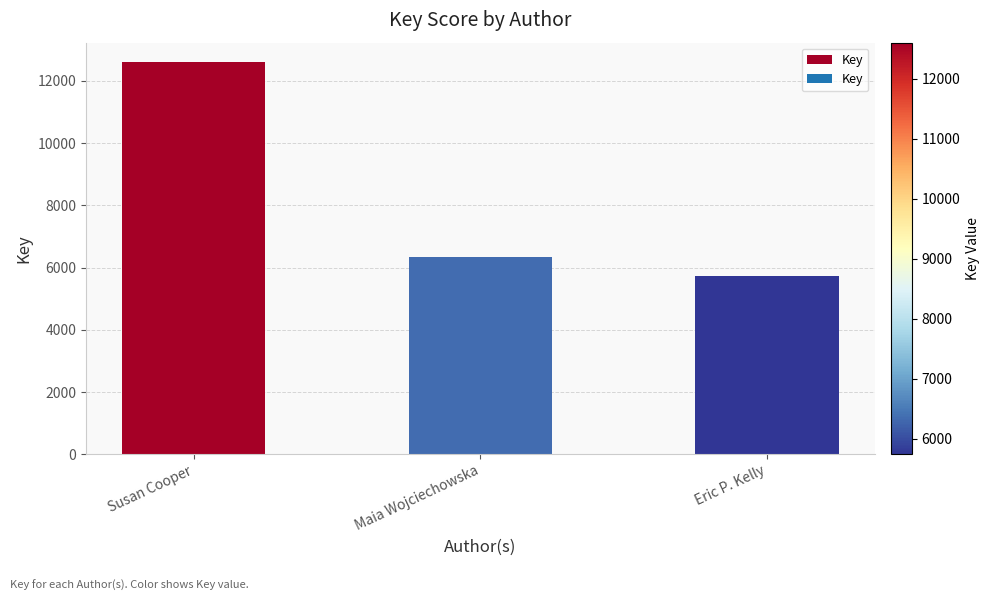

Reading left to right, transcribe all the data shown in this chart.

Susan Cooper=12602	Maia Wojciechowska=6346	Eric P. Kelly=5744